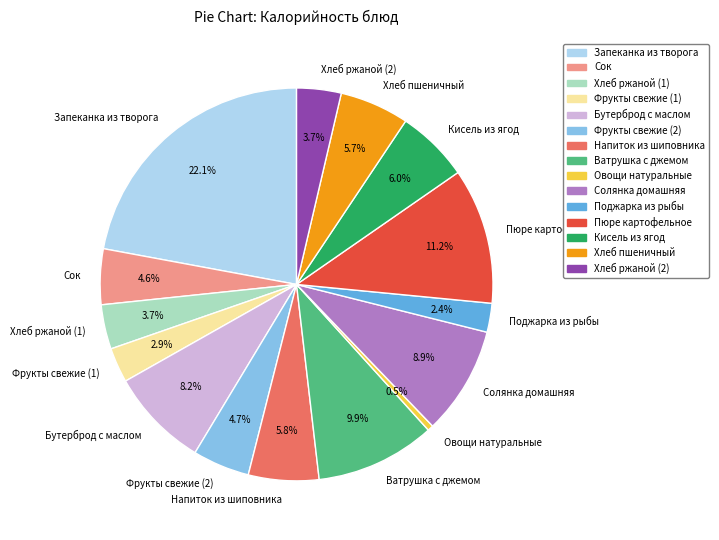

Which category has the smallest portion of the pie?

Овощи натуральные